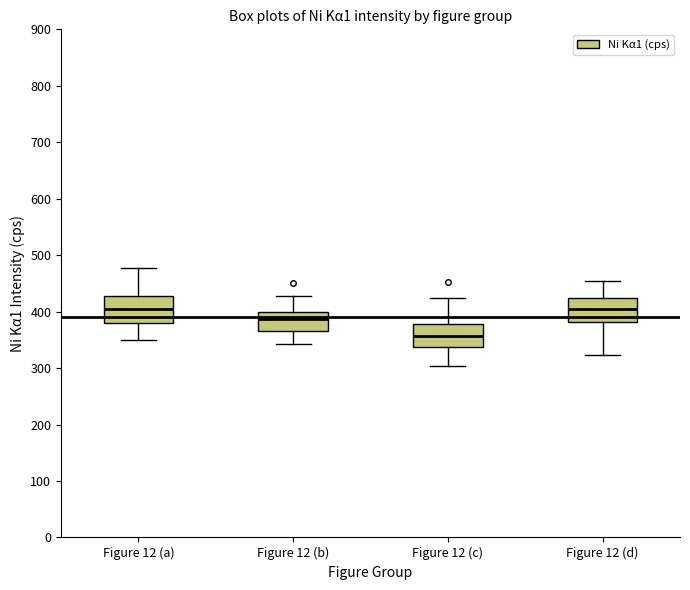

Where is the lower edge of the box for Figure 12 (a) on the y-axis? The values are not printed on the chart, so give them approximately, as read against the axis.

380